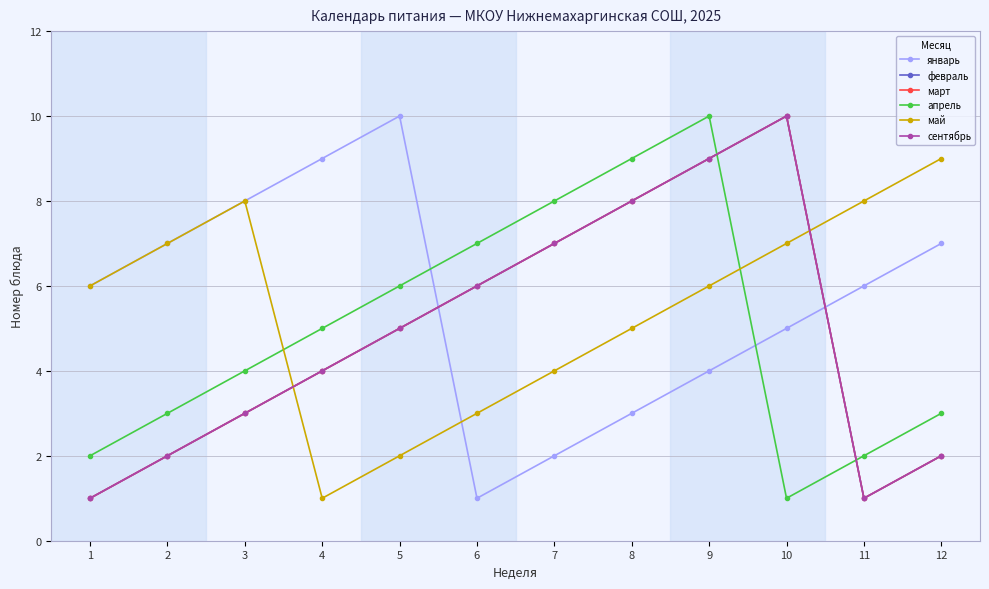

At how many categories does at least one series exceed 9?

3